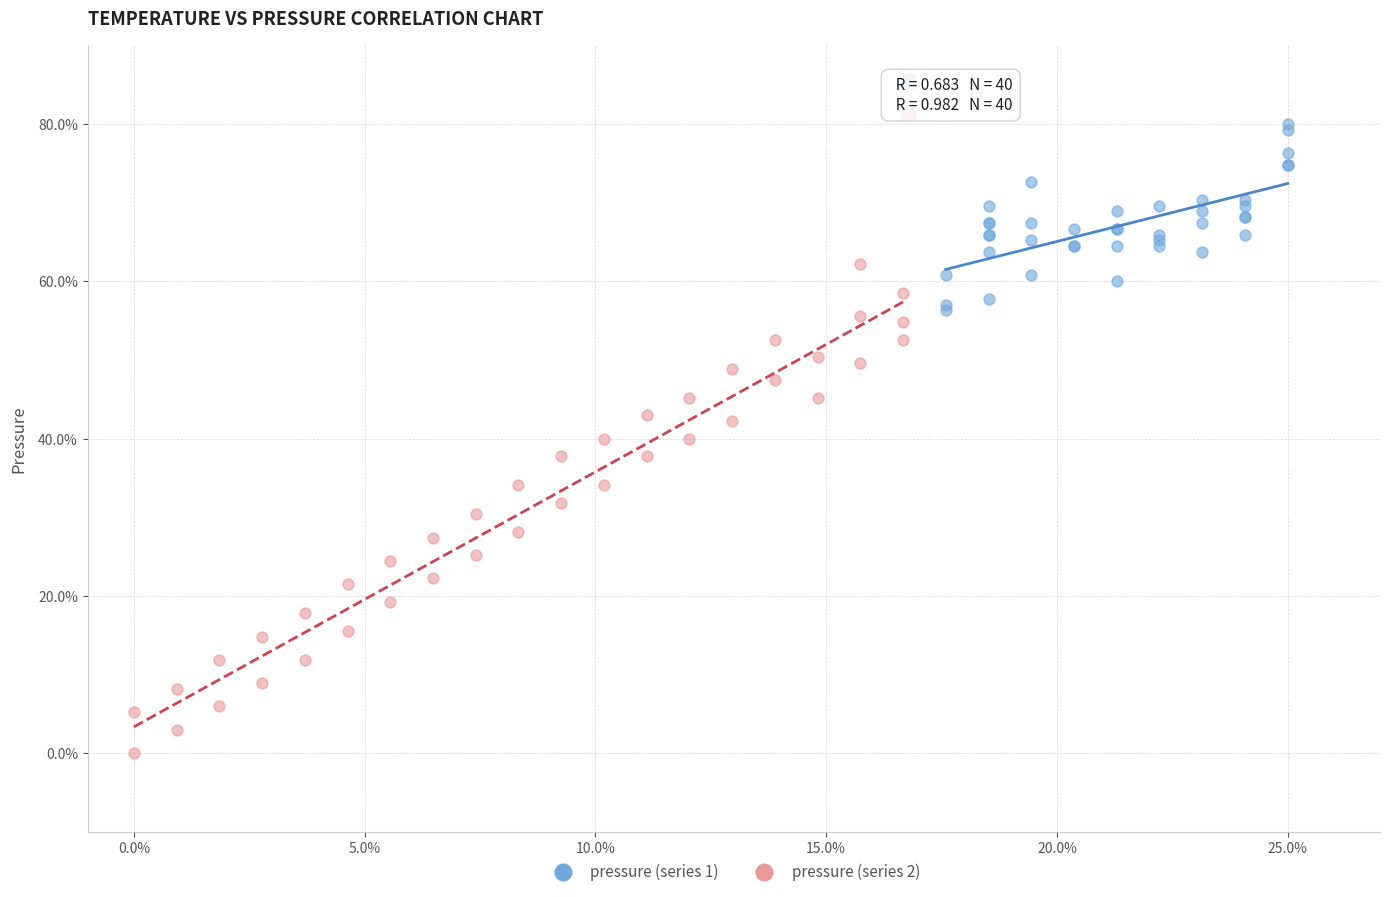

Which series contains the highest Y value?

pressure (series 1)